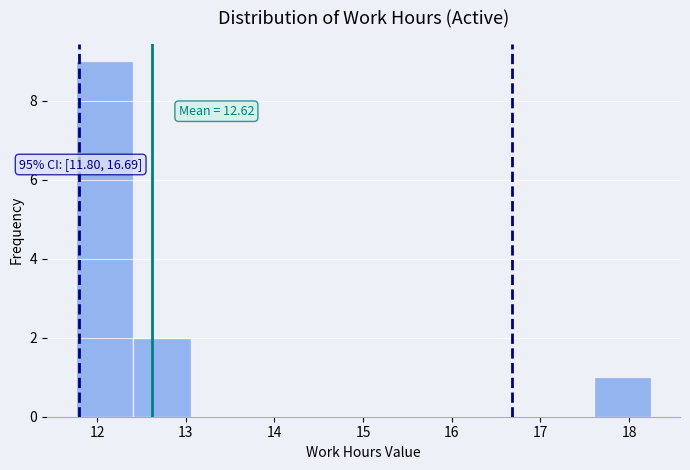

Over which range of the x-axis is the bar tallest?

11.8 to 12.4